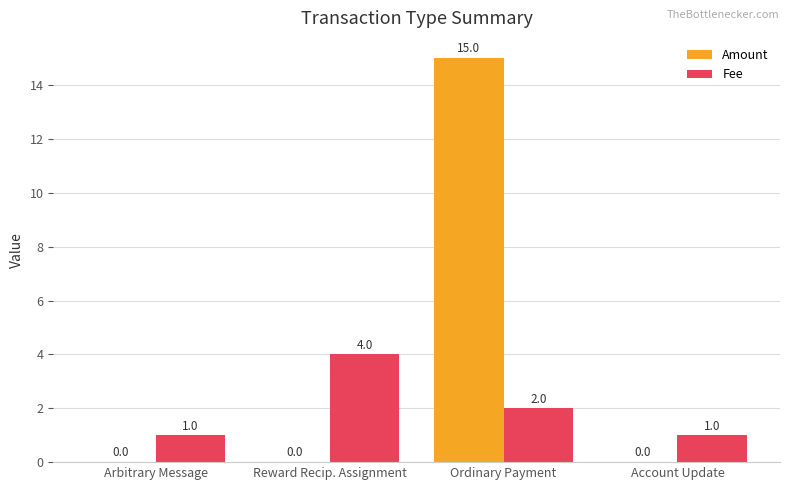

Are the bars grouped side by side (vs. stacked)?

Yes